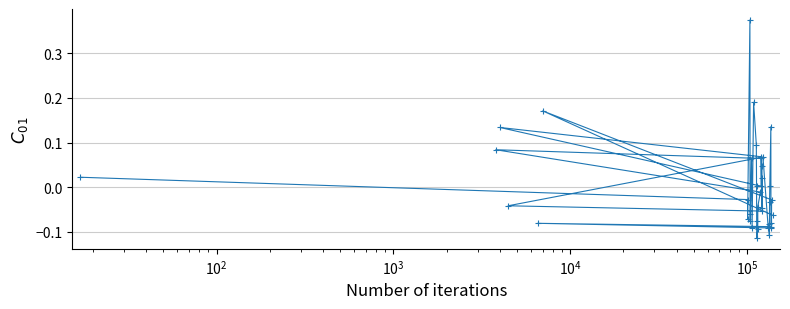

What is the difference between the second highest and minimum values?

0.3